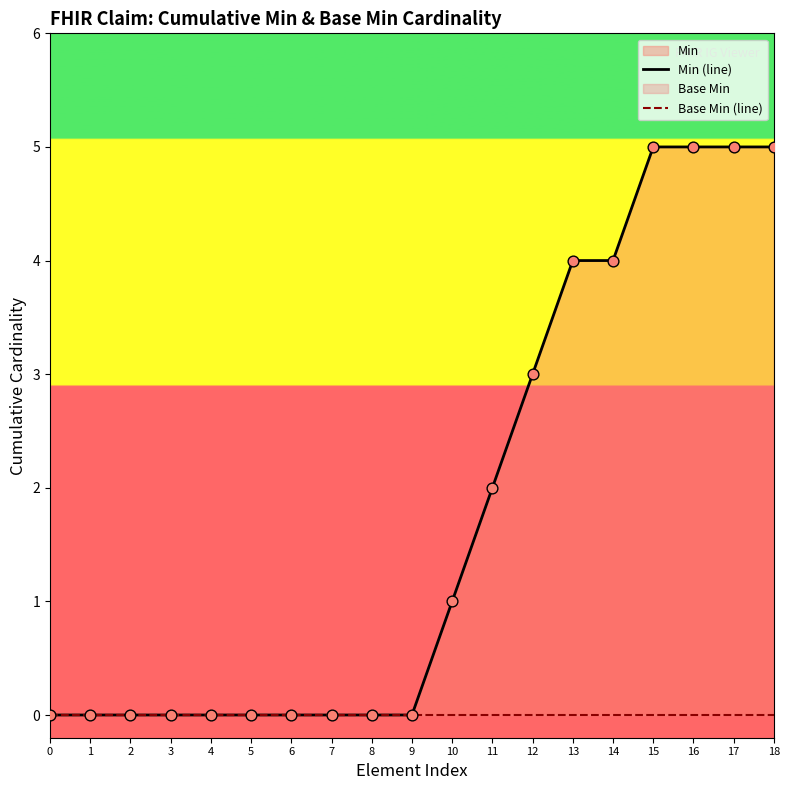

At which category is the sum across all series the highest?

15